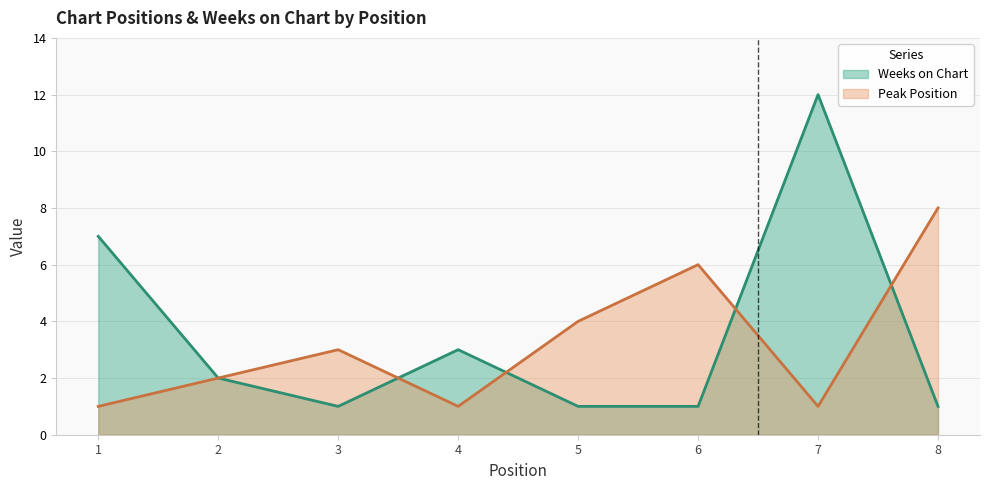

List the series in order of their overall mean, lowest first.

Peak Position, Weeks on Chart